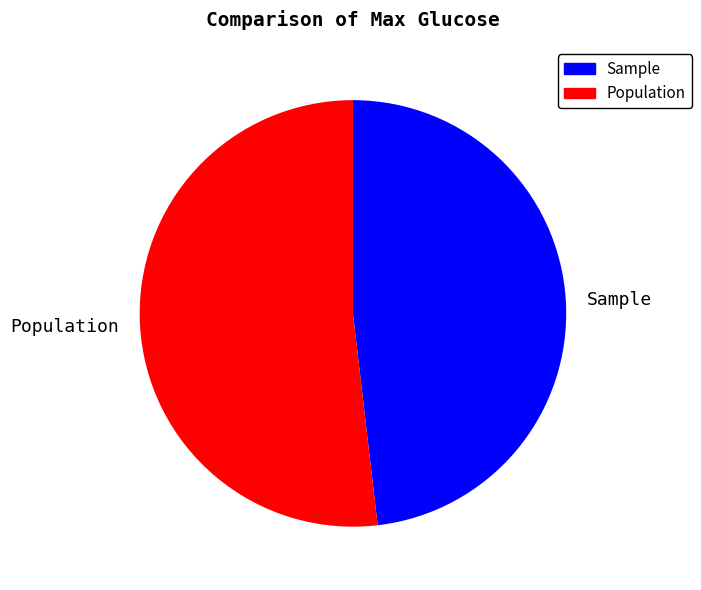

Combined, do Sample and Population account for over 50%?

Yes